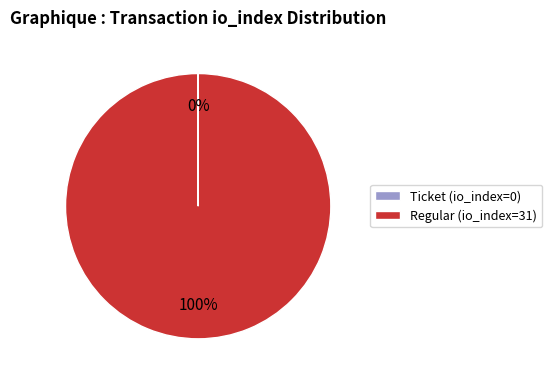

To the nearest percent, what is the average slice percentage?

50%